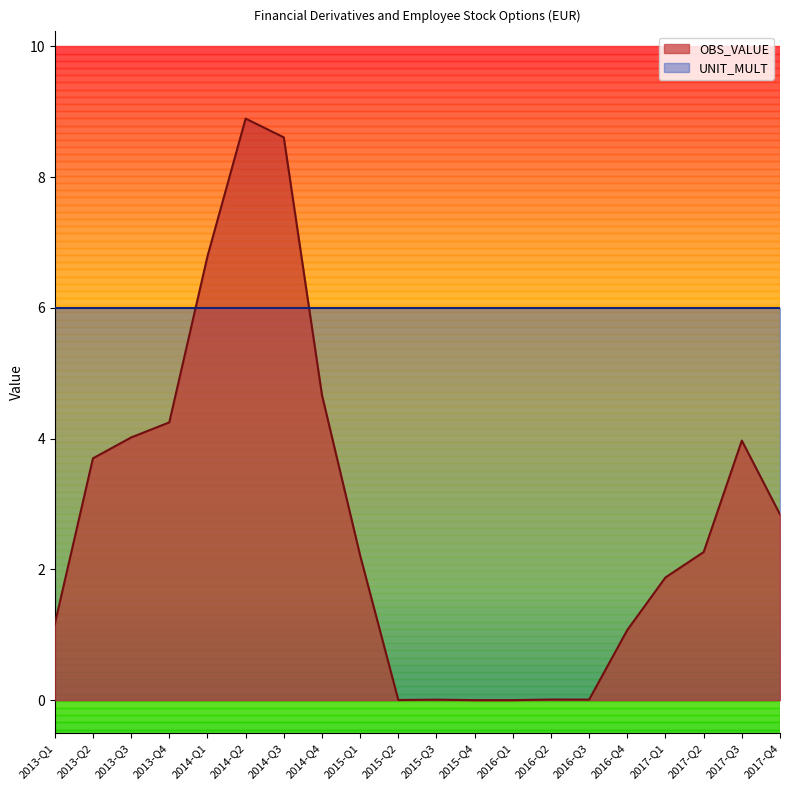

Reading right to left, list all the values displayed in this chart.

2.8	4.0	2.3	1.9	1.1	0.0	0.0	0.0	0.0	0.0	0.0	2.2	4.7	8.6	8.9	6.8	4.2	4.0	3.7	1.2